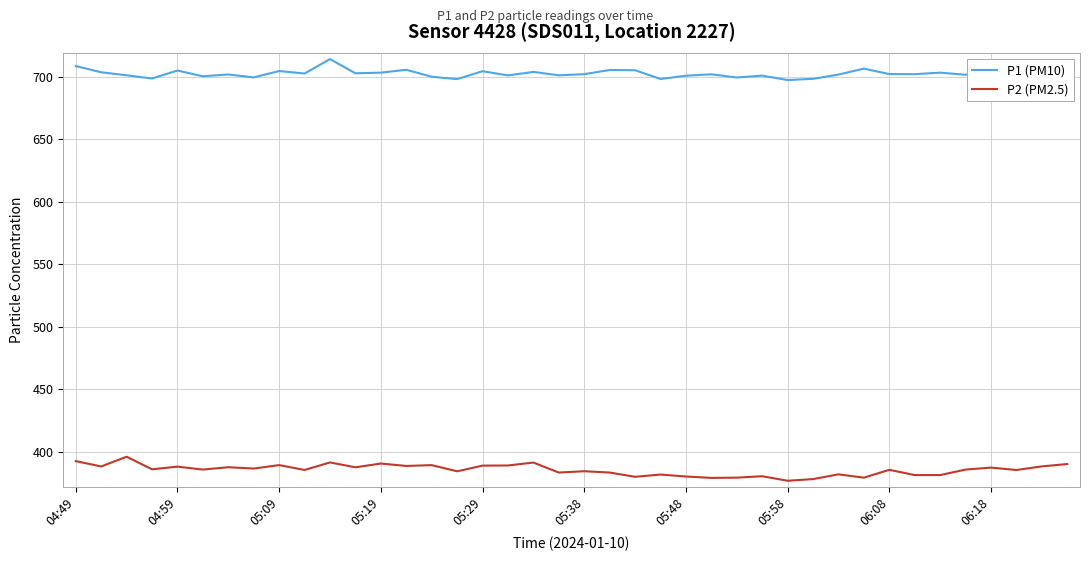

What are all the series names shown in the legend?

P1 (PM10), P2 (PM2.5)